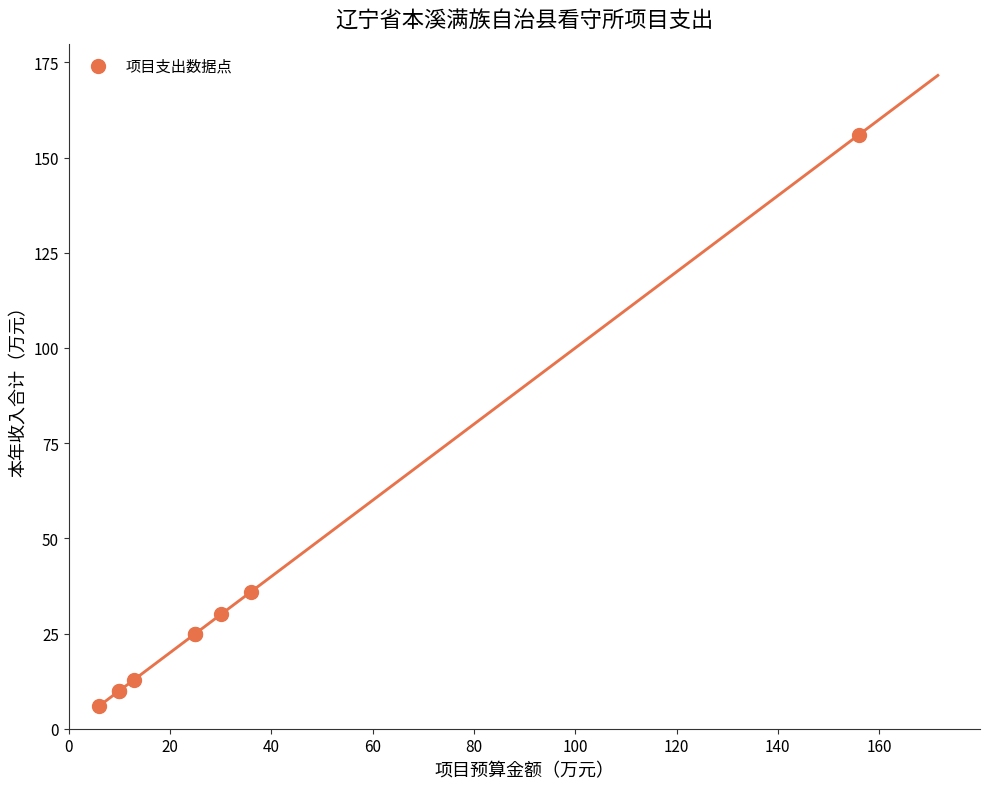

What Y value in the scatter plot is closest to 81?

36.0